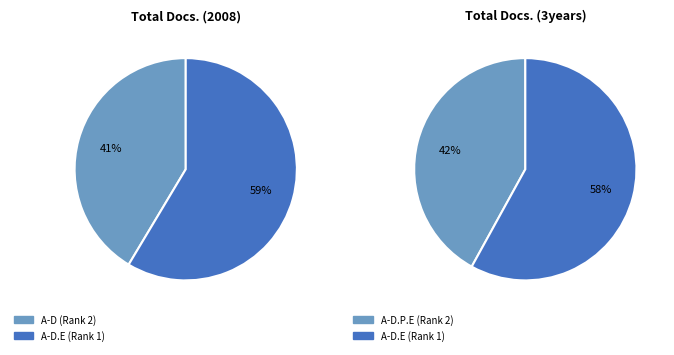

To the nearest percent, what is the average slice percentage?

50%